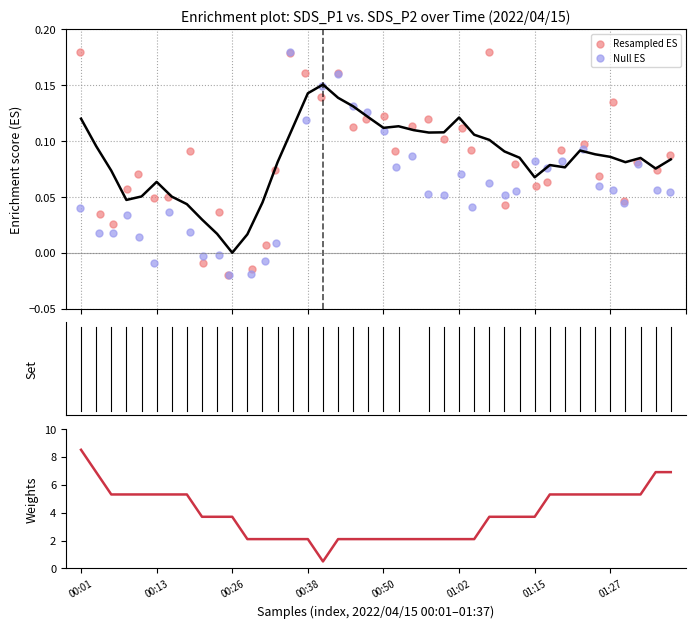

At how many categories does at least one series exceed 8?

1